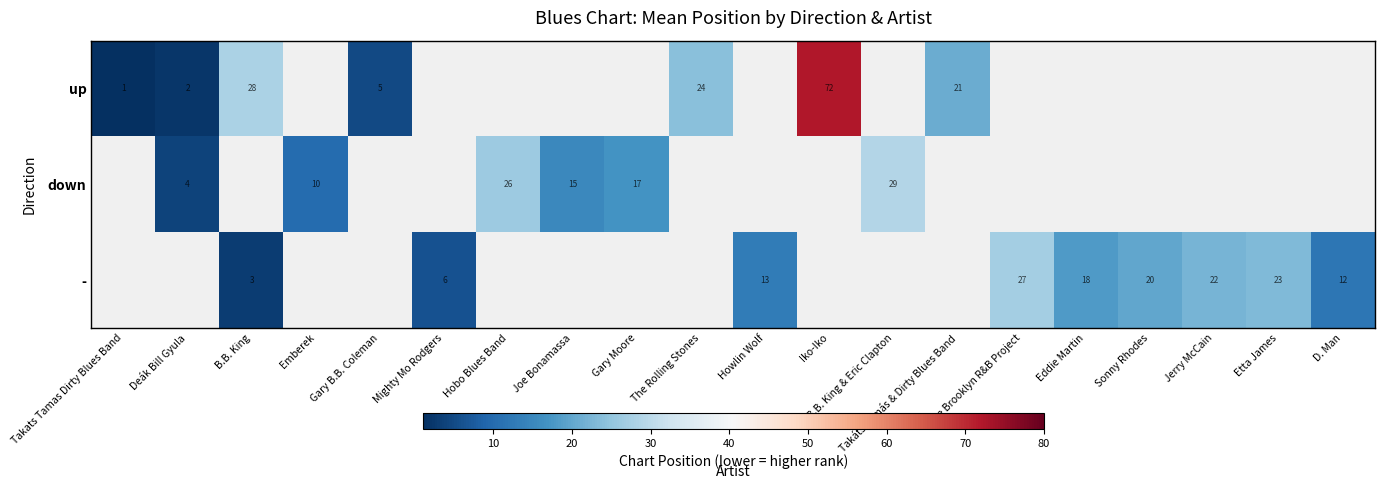

Which category has the highest value across all series?

Iko-Iko